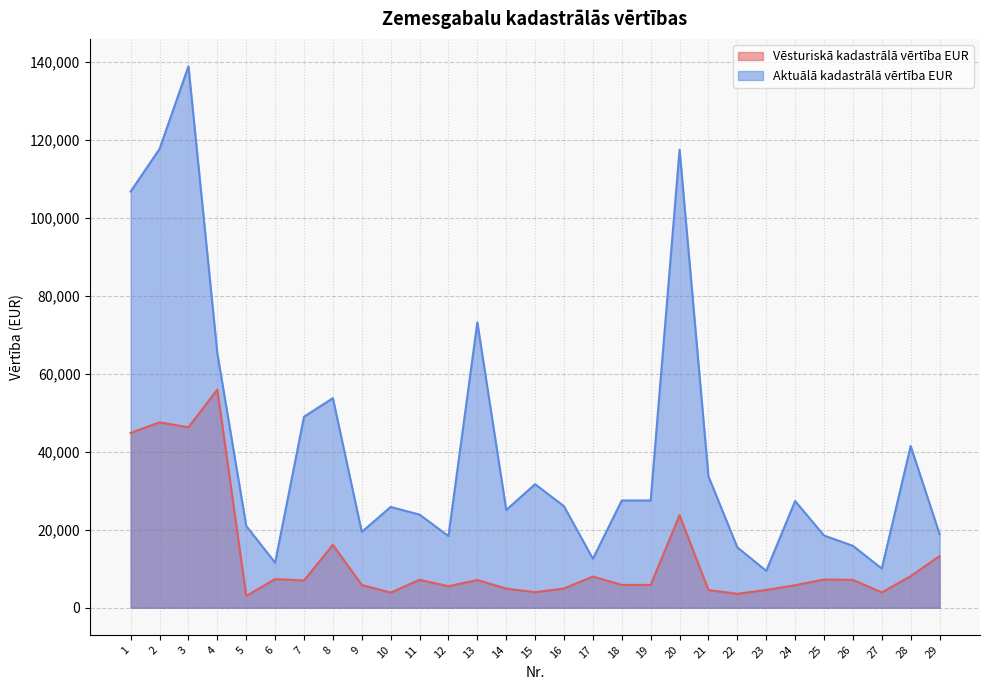

True or false: Aktuālā kadastrālā vērtība EUR and Vēsturiskā kadastrālā vērtība EUR cross at least once.

False